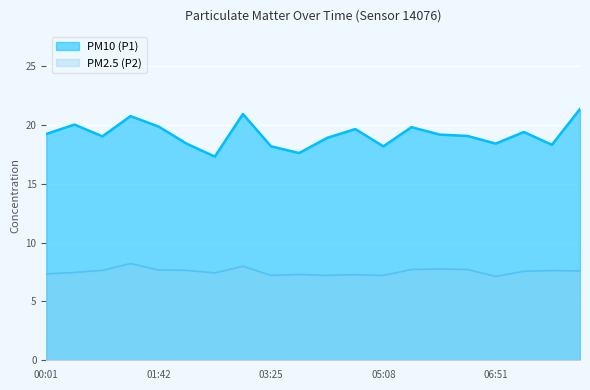

What is the greatest value displayed?

21.4